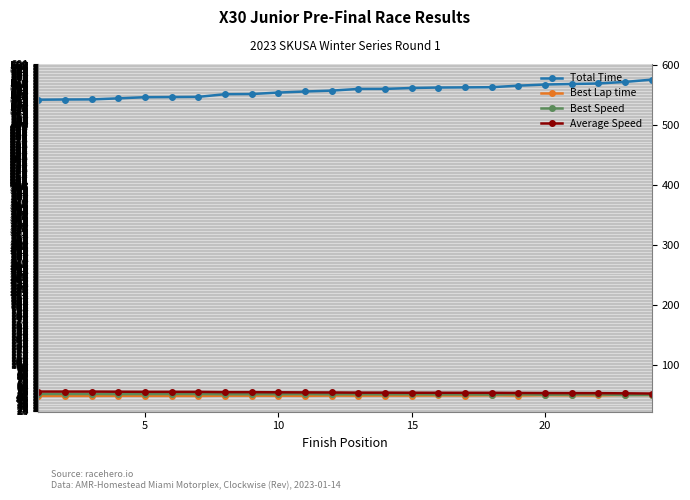

Does the chart have visible grid lines?

Yes